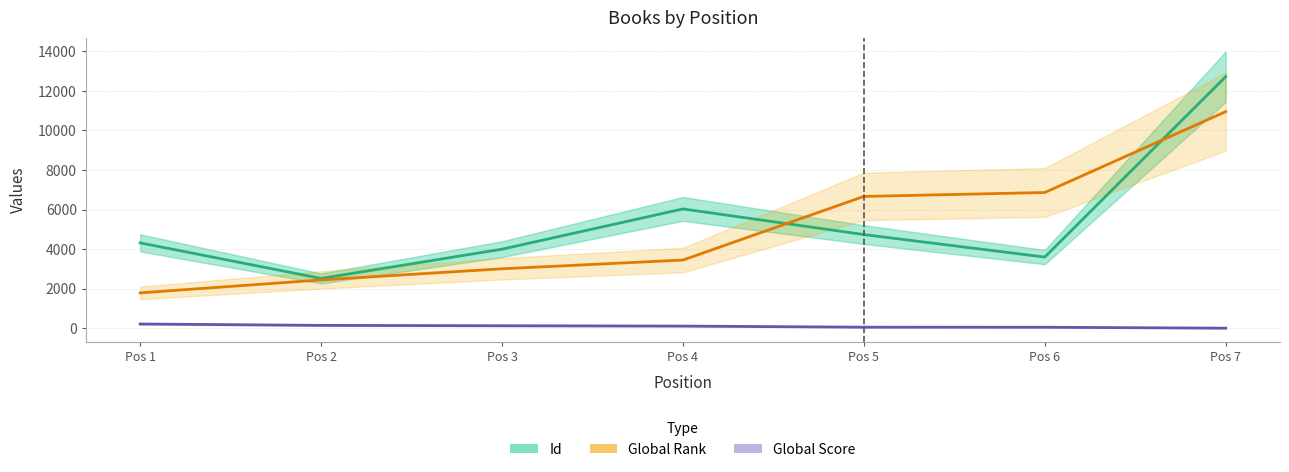

What is the difference between the Global Rank values at Pos 6 and Pos 4?

3413